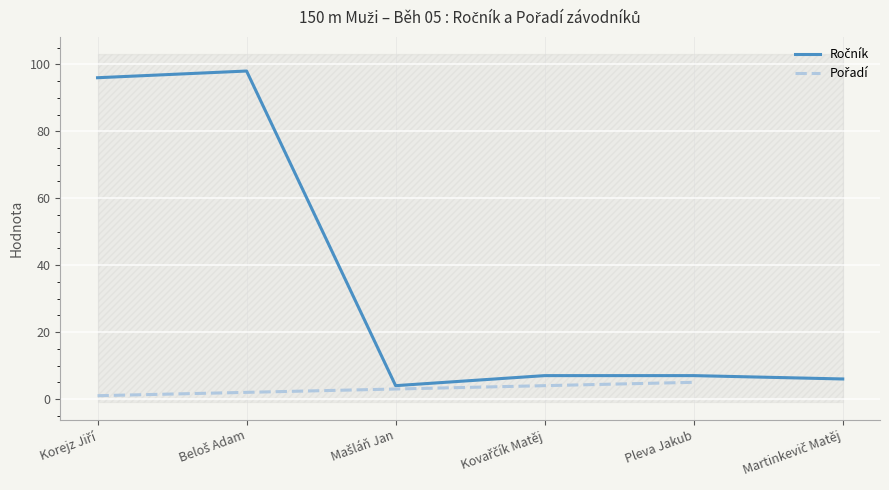

What position from the right is Kovařčík Matěj?

3